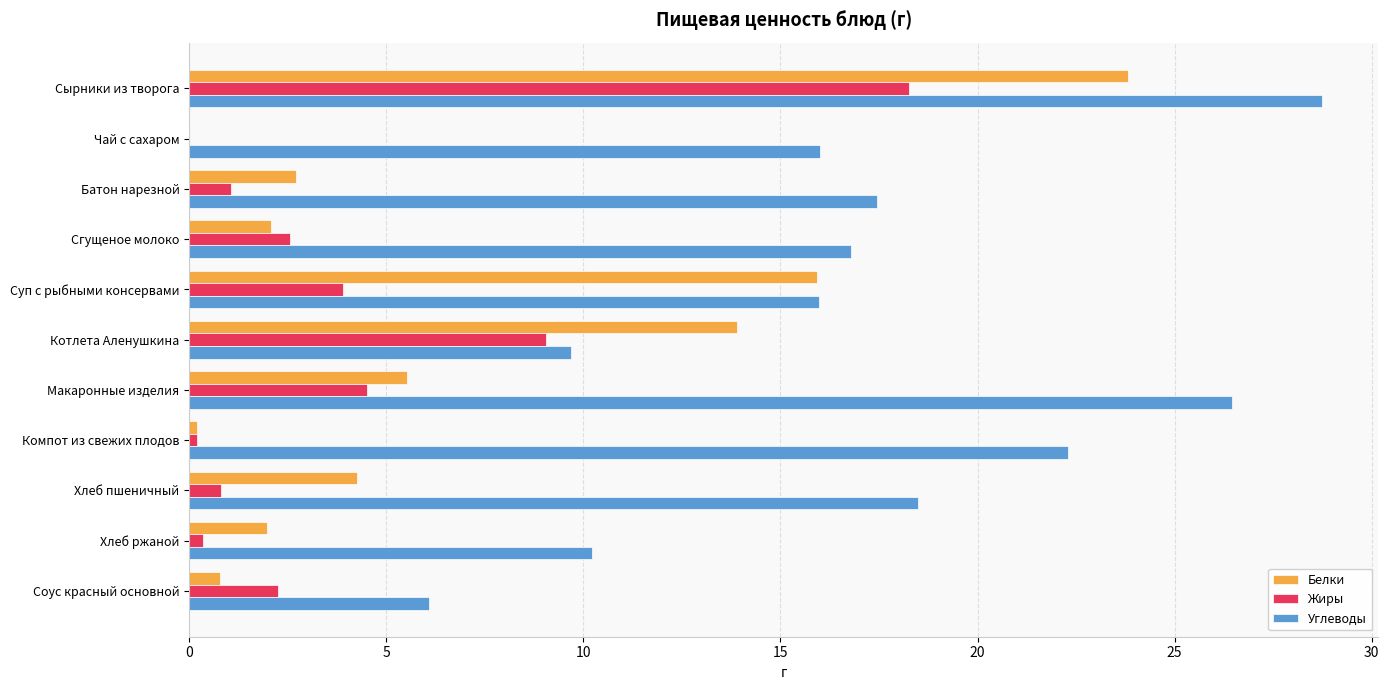

What is the average value of the Жиры series?

3.9